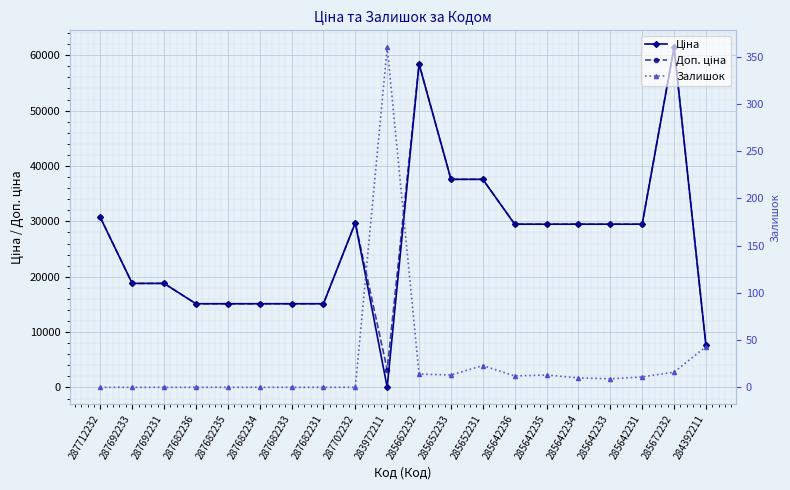

How many lines are shown in the chart?

3